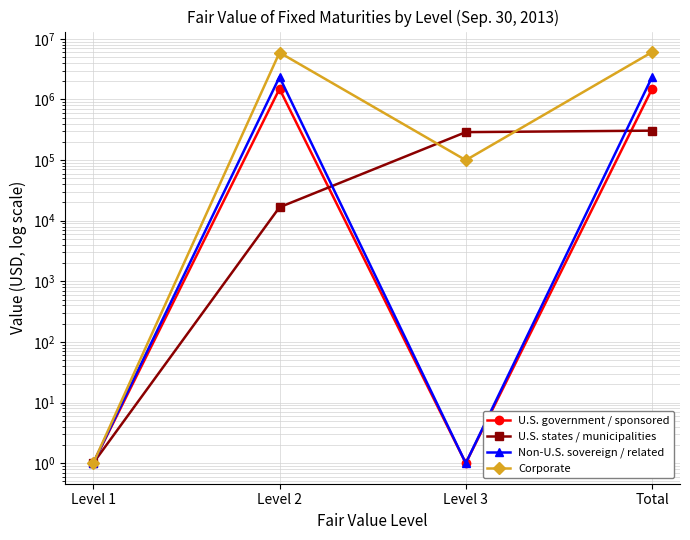

What position from the right is Level 1?

4